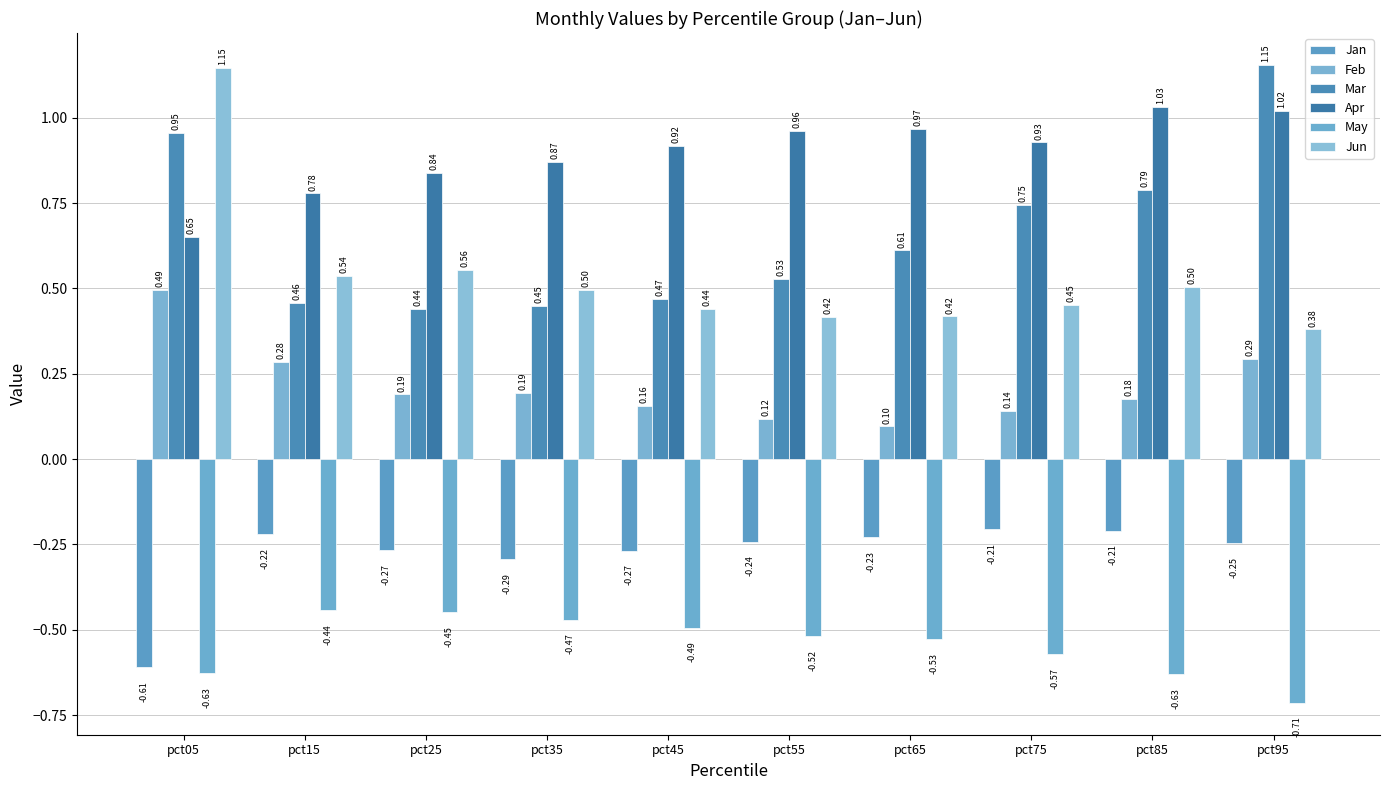

How many categories are shown in the chart?

10